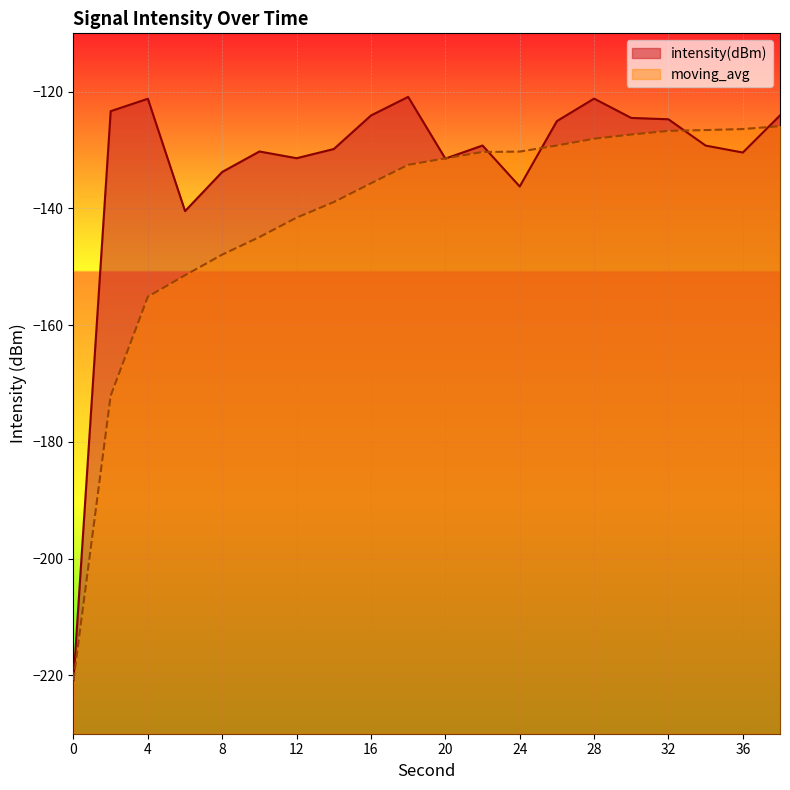

True or false: moving_avg has more than 1 interior local peaks.

False